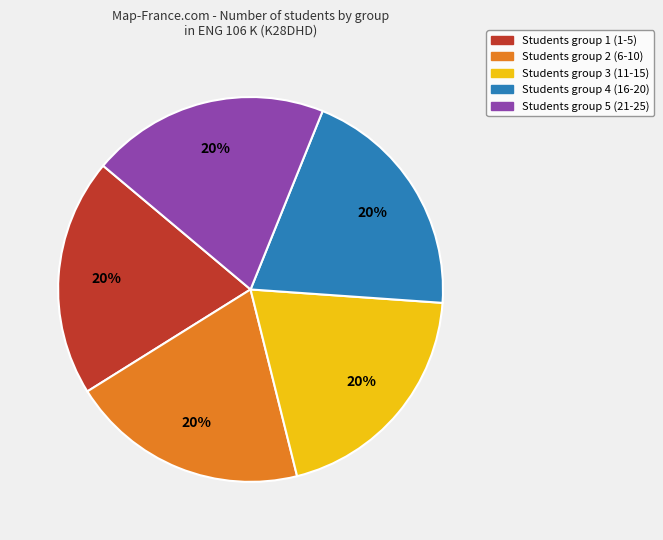

Do Students group 5 (21-25) and Students group 2 (6-10) together represent more than half of the pie?

No